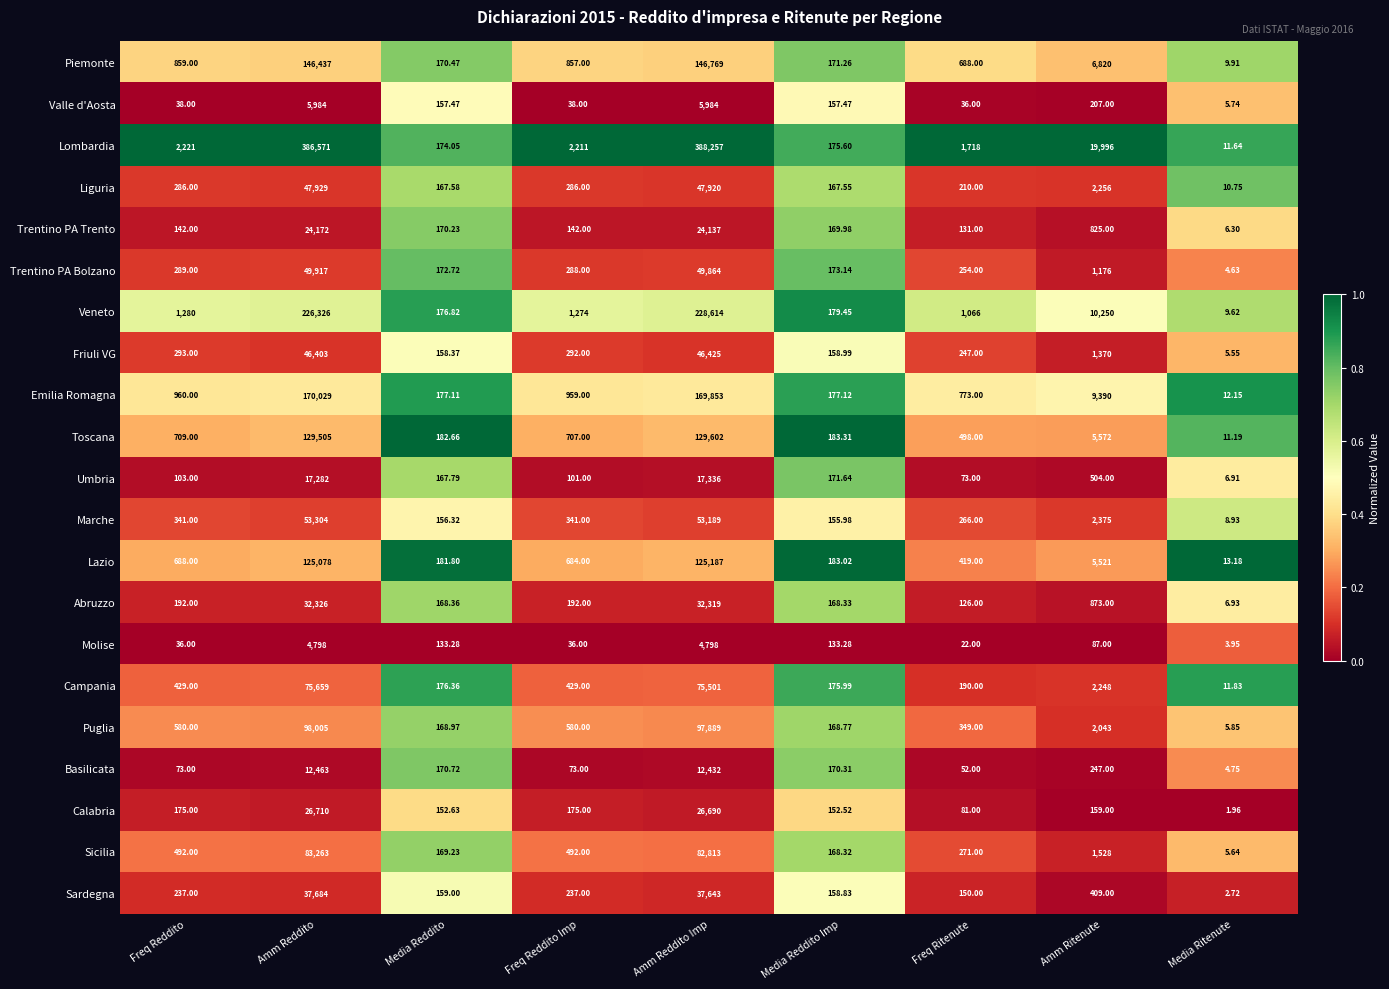

What is the spread (max minus min) of values at Amm Reddito Imp?

383459.0